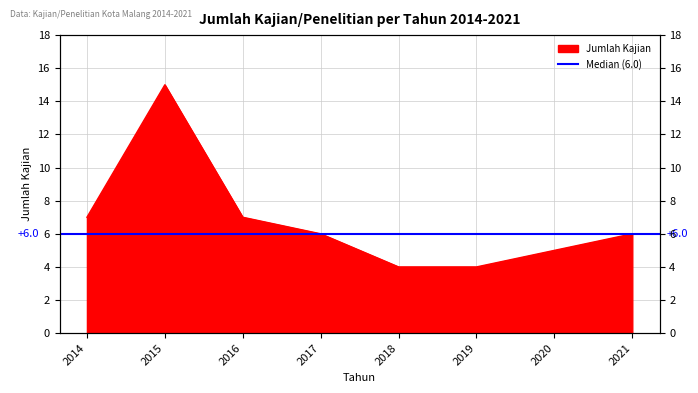

What is the maximum value shown in the chart?

15